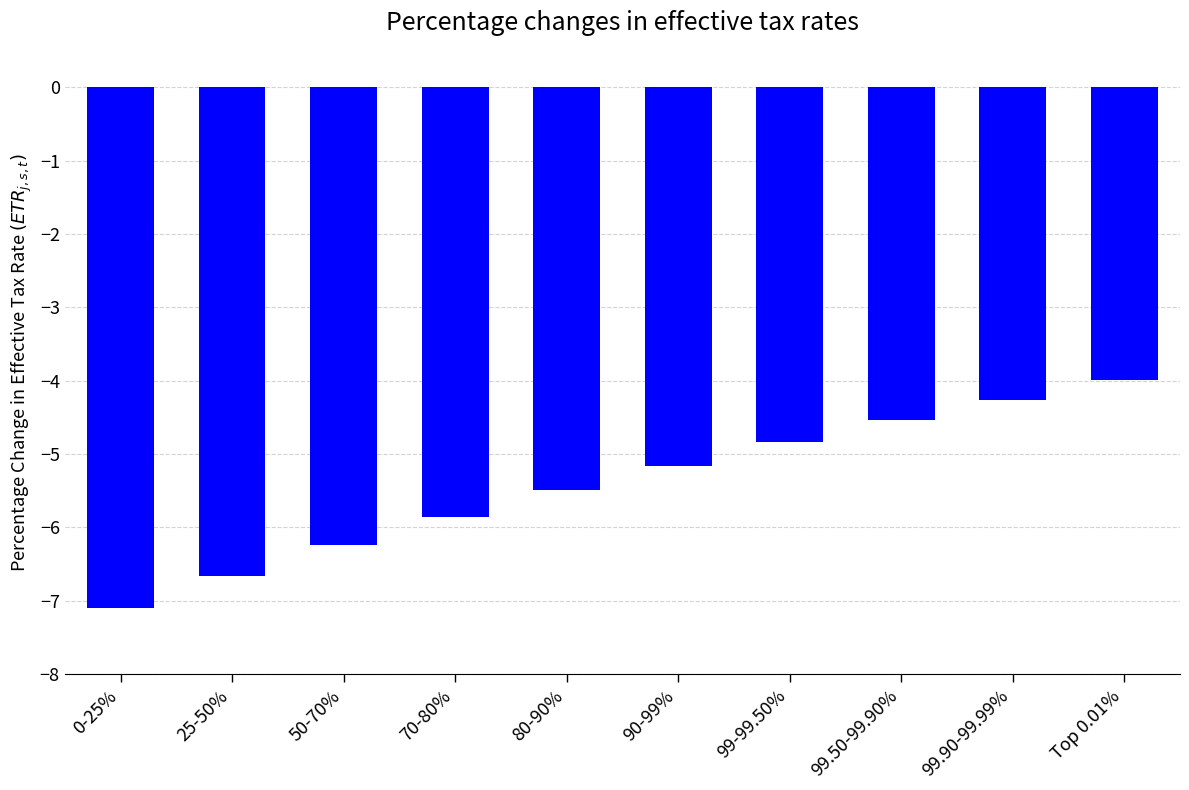

Between 50-70% and 25-50%, which is larger?

50-70%